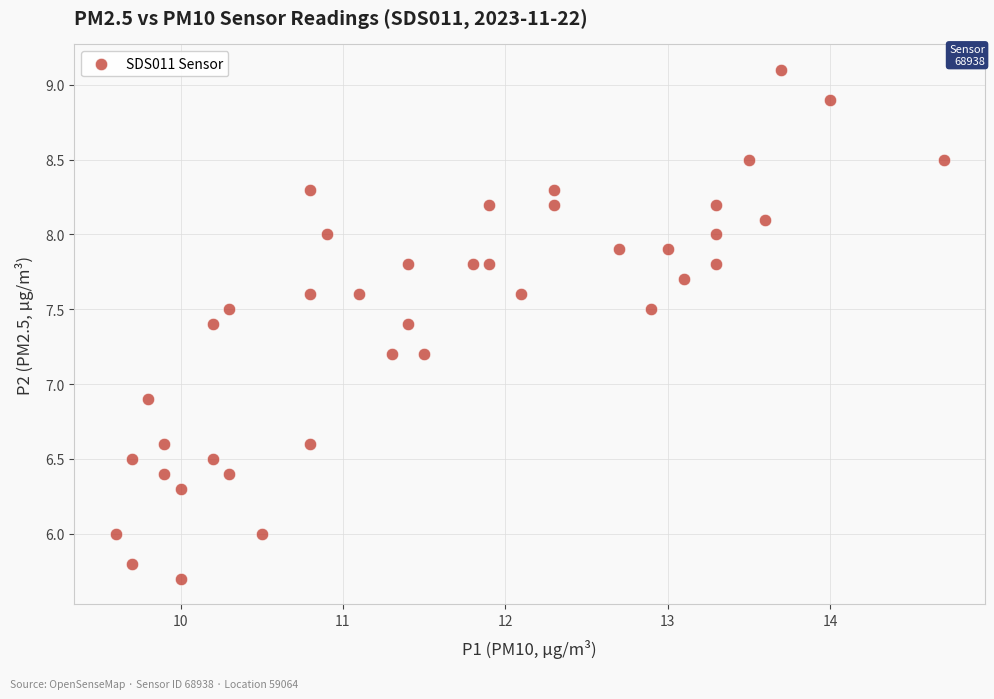

What Y value in the scatter plot is closest to 7?

6.9